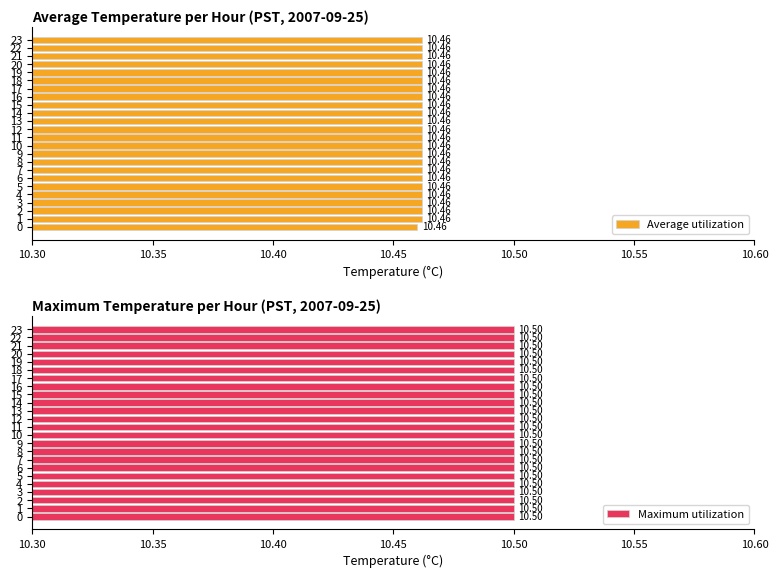

Are the bars horizontal?

Yes